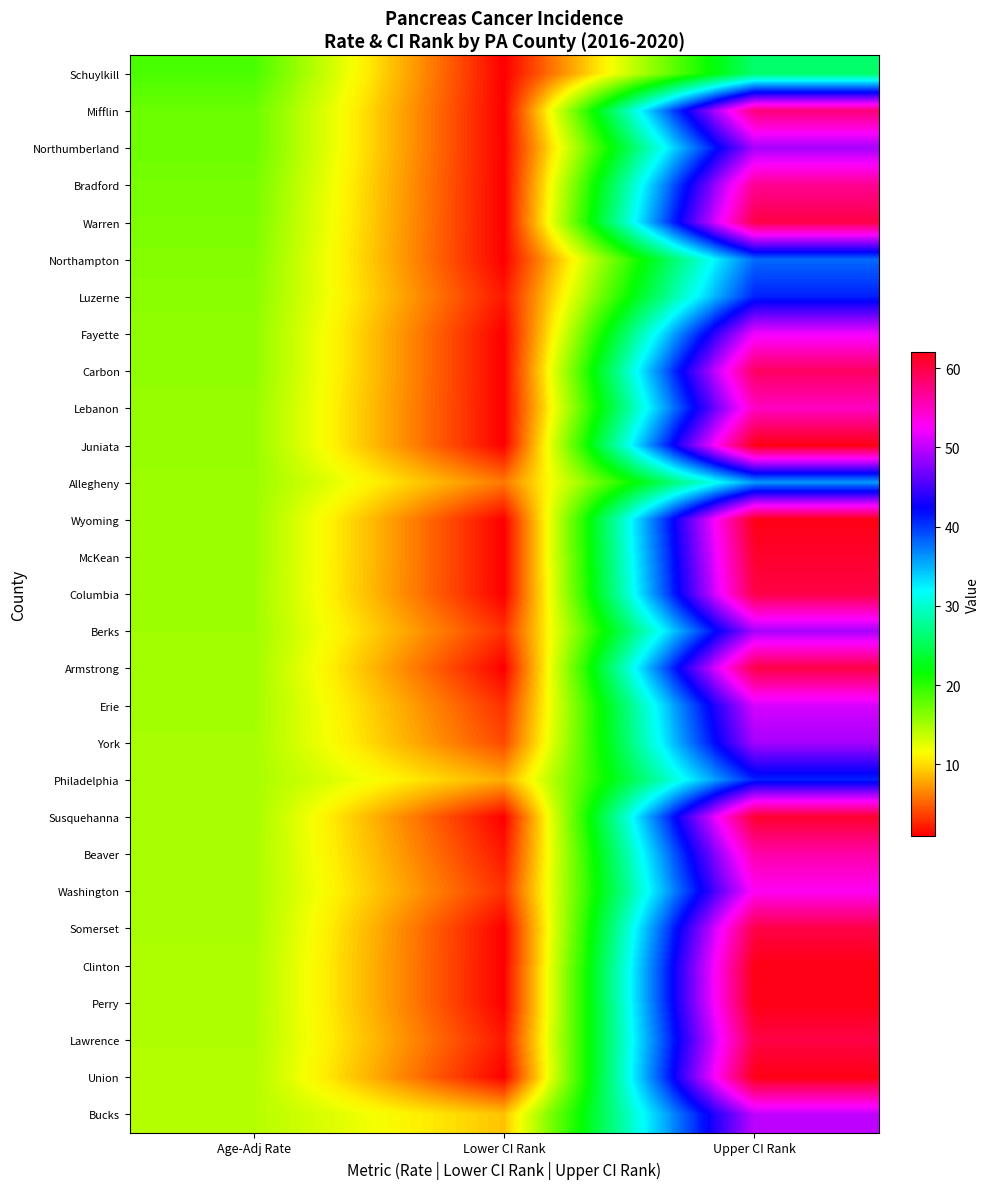

Rank the series by their maximum value, from highest to lowest.

Juniata, Wyoming, Clinton, Perry, Union, McKean, Susquehanna, Warren, Columbia, Armstrong, Somerset, Lawrence, Carbon, Mifflin, Bradford, Beaver, Lebanon, Washington, Fayette, Erie, Bucks, Northumberland, Berks, York, Luzerne, Philadelphia, Northampton, Allegheny, Schuylkill